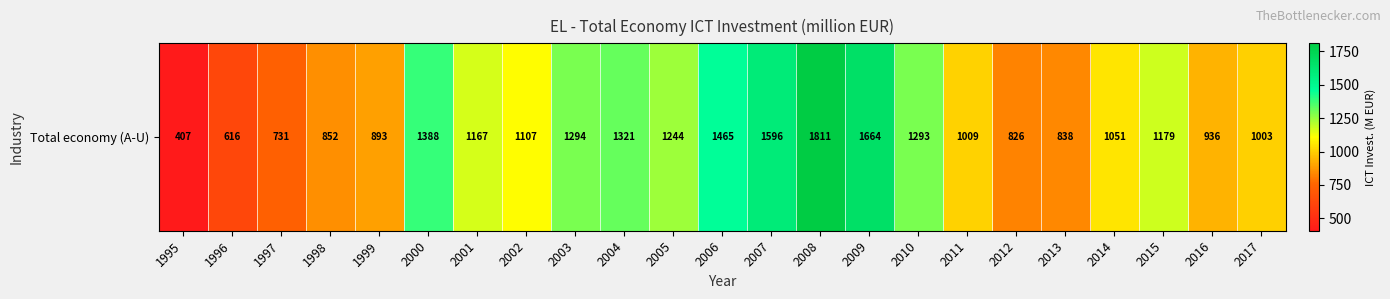

Count the number of categories in the chart.

23